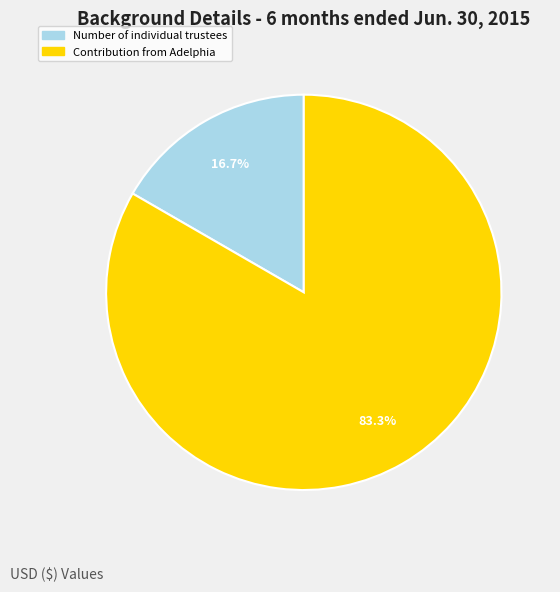

Is there any slice that represents more than half of the pie?

Yes